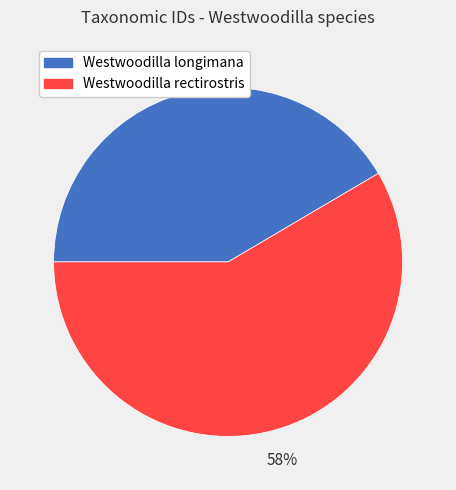

Which category has the smallest portion of the pie?

Westwoodilla longimana